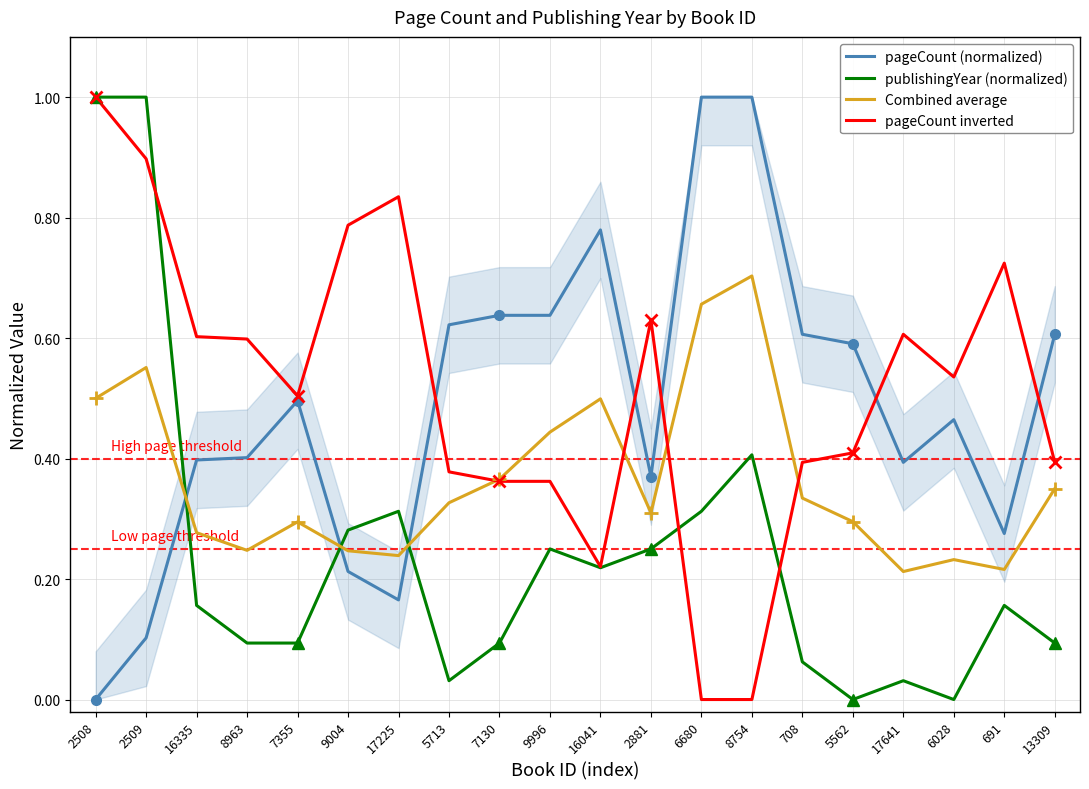

Where do pageCount inverted and pageCount (normalized) first cross each other?

17225 and 5713